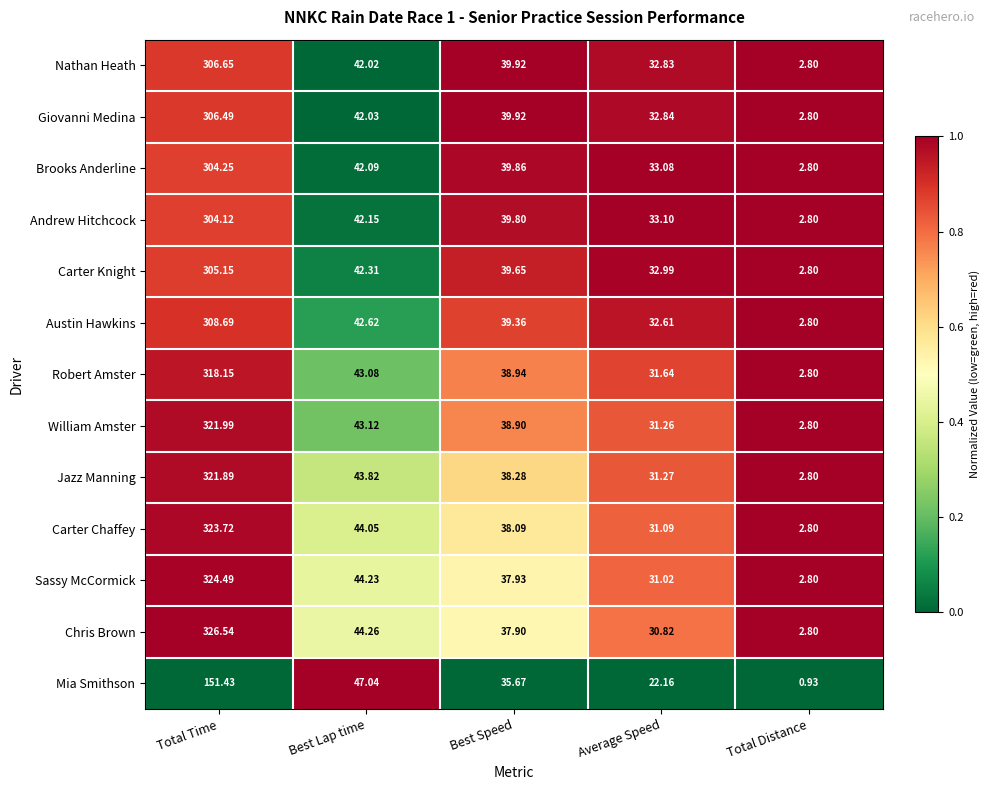

List the series in order of their peak value, highest first.

Chris Brown, Sassy McCormick, Carter Chaffey, William Amster, Jazz Manning, Robert Amster, Austin Hawkins, Nathan Heath, Giovanni Medina, Carter Knight, Brooks Anderline, Andrew Hitchcock, Mia Smithson